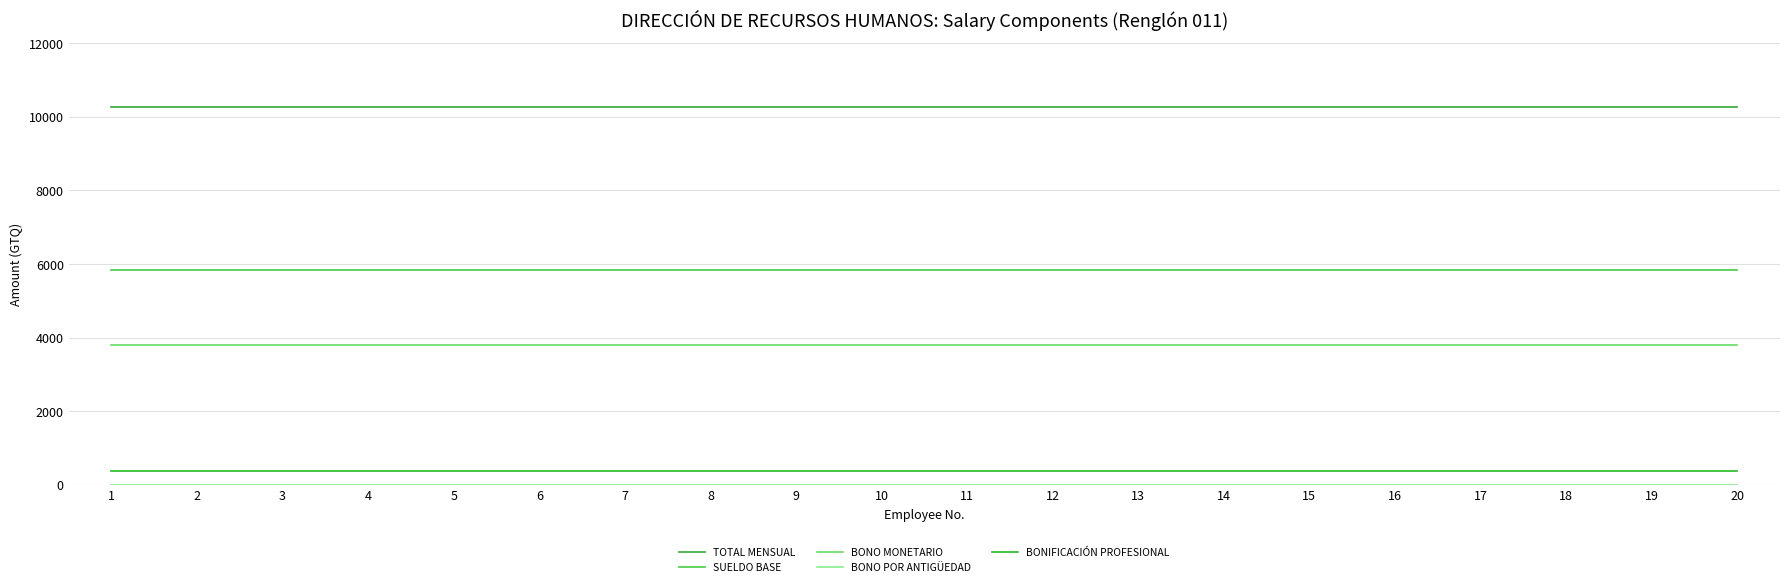

Does the chart have visible grid lines?

Yes